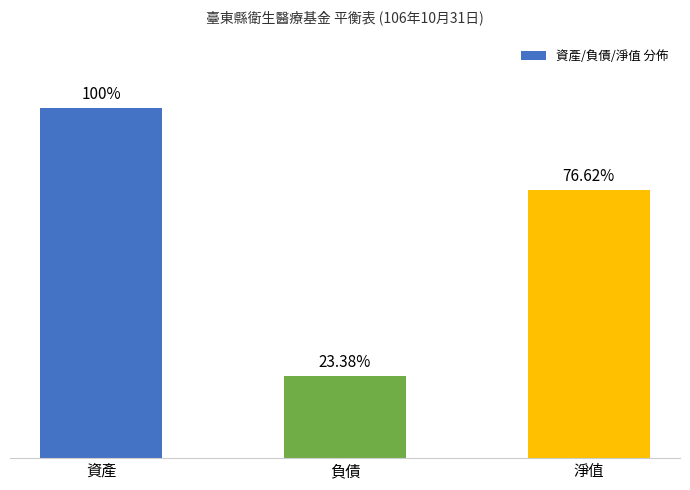

What is the label of the 2nd bar from the right?

負債